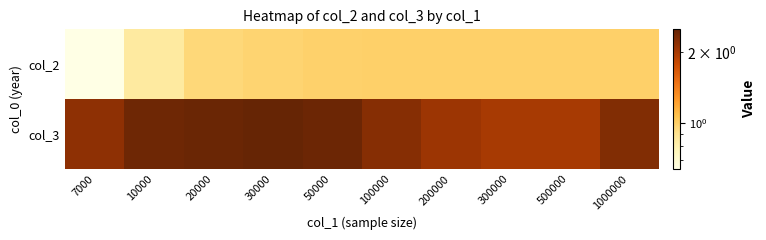

Reading left to right, transcribe all the data shown in this chart.

col_2: 7000=0.6	10000=0.8	20000=1.0	30000=1.0	50000=1.0	100000=1.0	200000=1.0	300000=1.0	500000=1.0	1000000=1.0
col_3: 7000=2.2	10000=2.4	20000=2.5	30000=2.5	50000=2.4	100000=2.2	200000=2.1	300000=2.0	500000=2.0	1000000=2.3